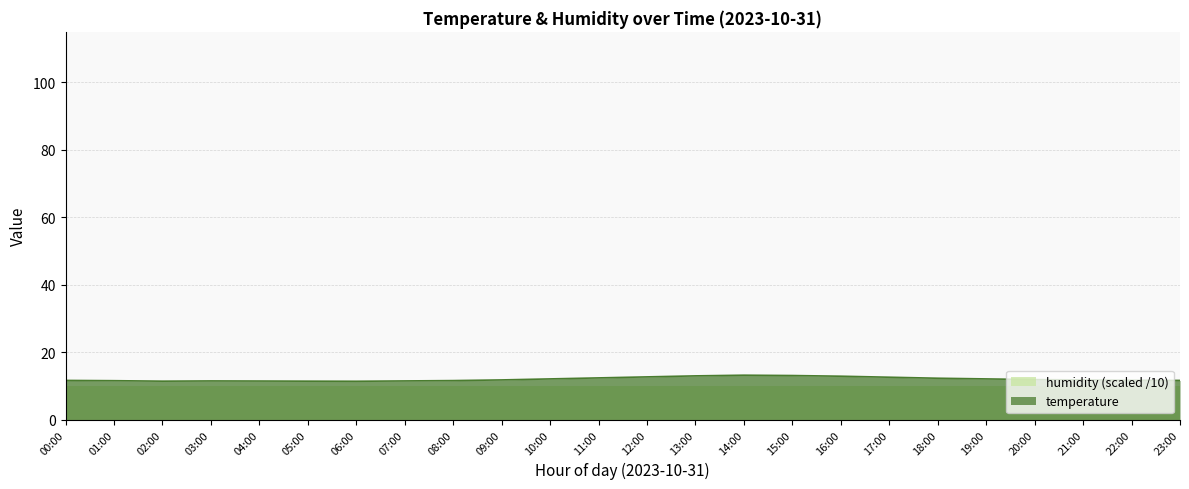

Reading left to right, transcribe all the data shown in this chart.

00:00=11.7	01:00=11.6	02:00=11.4	03:00=11.5	04:00=11.5	05:00=11.4	06:00=11.4	07:00=11.5	08:00=11.6	09:00=11.8	10:00=12.1	11:00=12.4	12:00=12.7	13:00=13.0	14:00=13.2	15:00=13.1	16:00=12.9	17:00=12.6	18:00=12.3	19:00=12.1	20:00=11.9	21:00=11.8	22:00=11.7	23:00=11.7